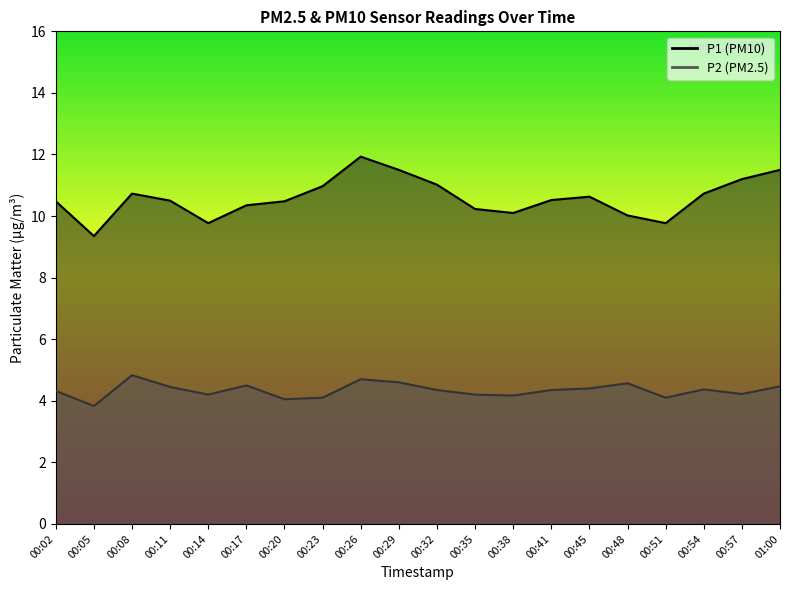

How many interior local peaks does the P2 series have?

5